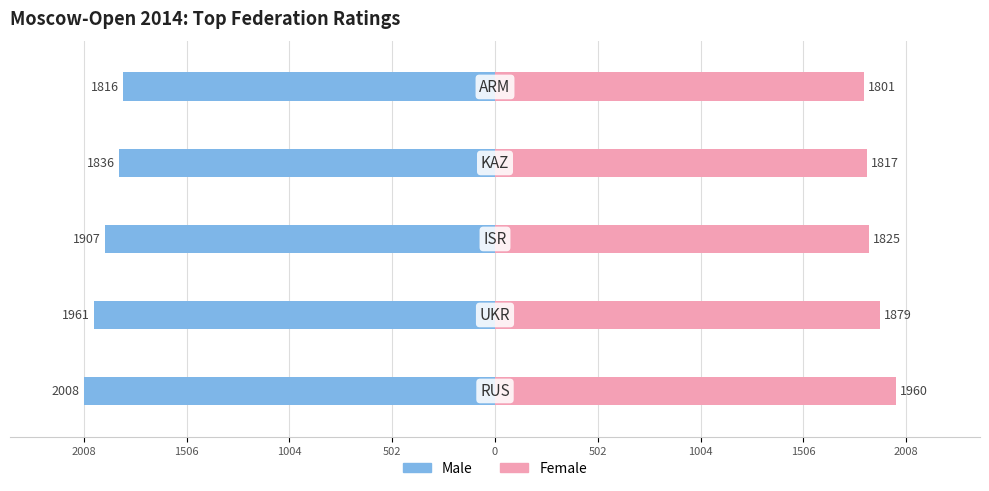

The value of Male at 0 is -1816. True or false?

True